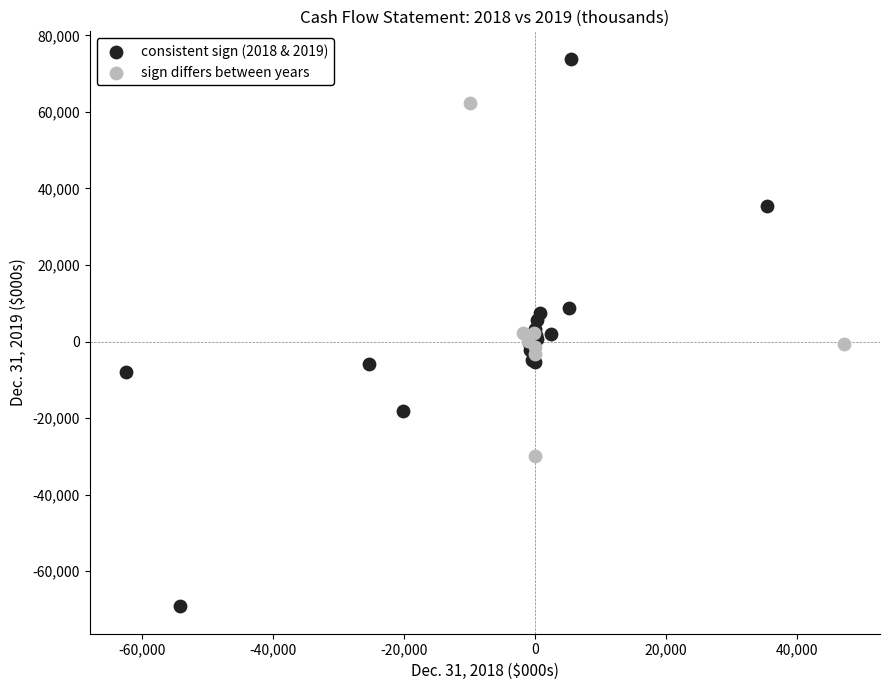

Which series has the widest spread of Y values?

consistent sign (2018 & 2019)